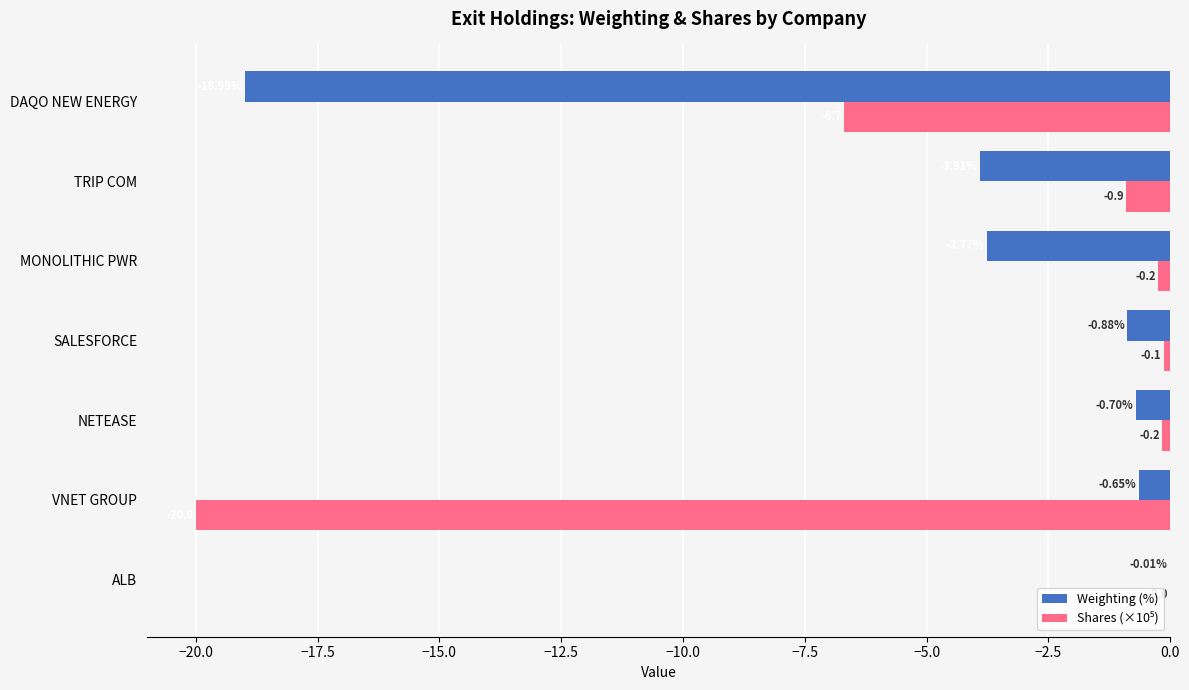

Between VNET GROUP and DAQO NEW ENERGY, which series saw the biggest shift?

Weighting (%)